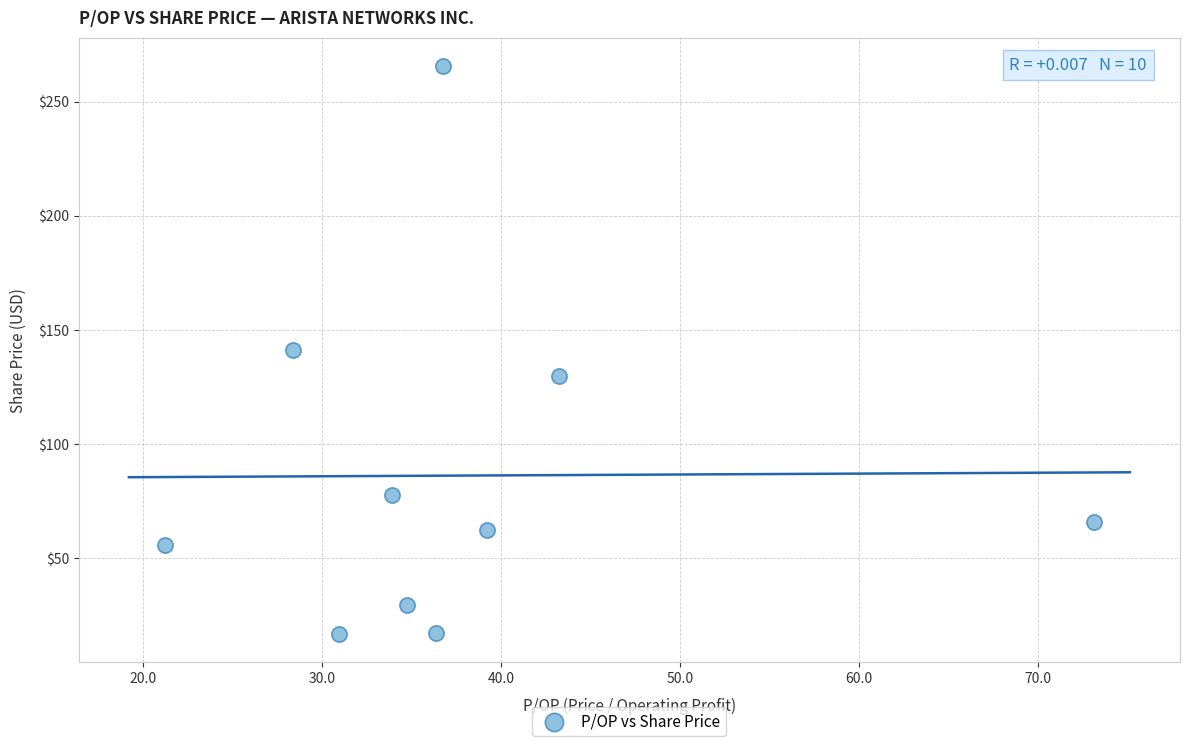

What is the average Y value?

86.3